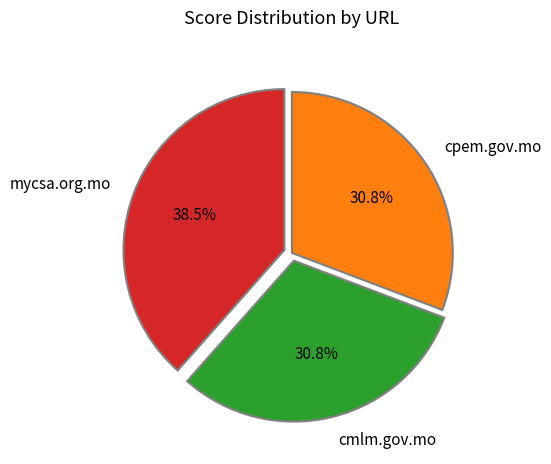

The cmlm.gov.mo slice represents 31% of the pie. True or false?

True